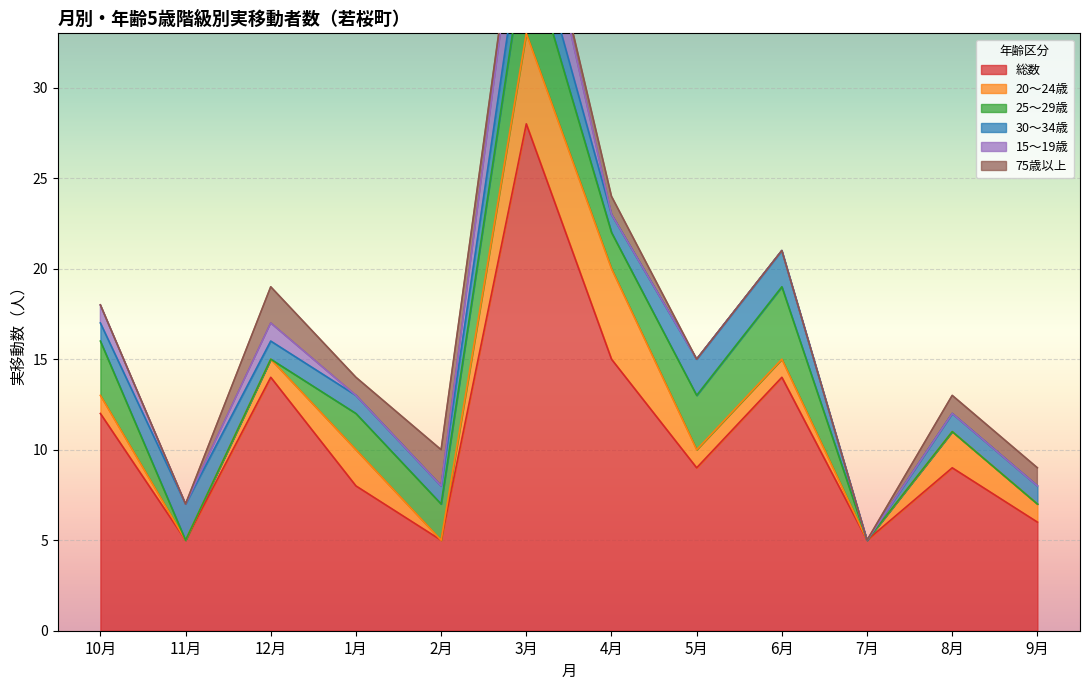

Where do 15～19歳 and 75歳以上 first cross each other?

2月 and 3月